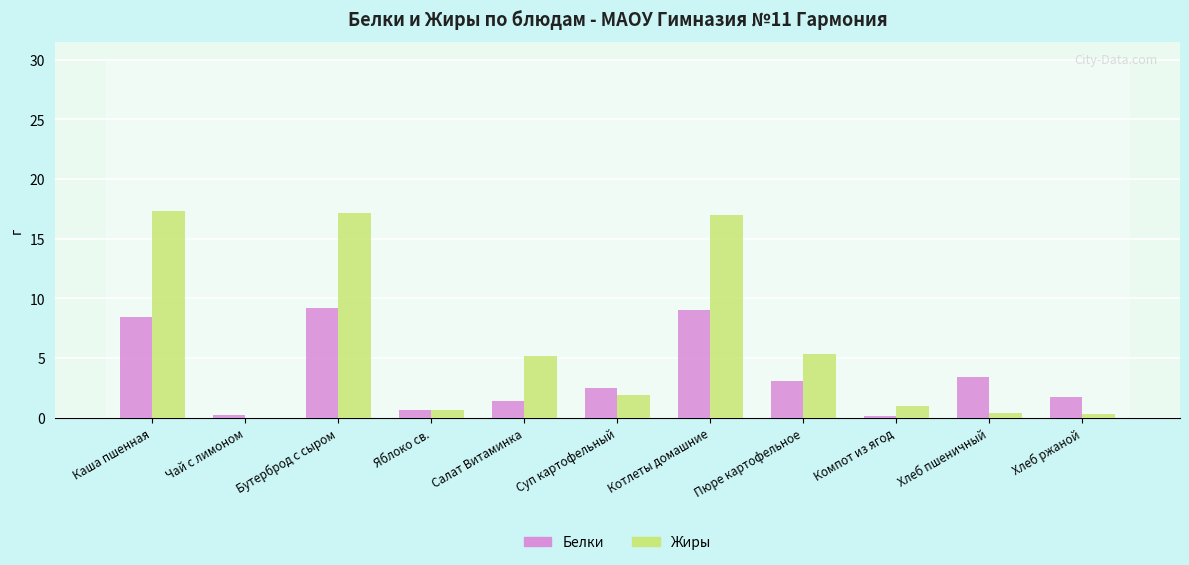

How many series are shown in this chart?

2